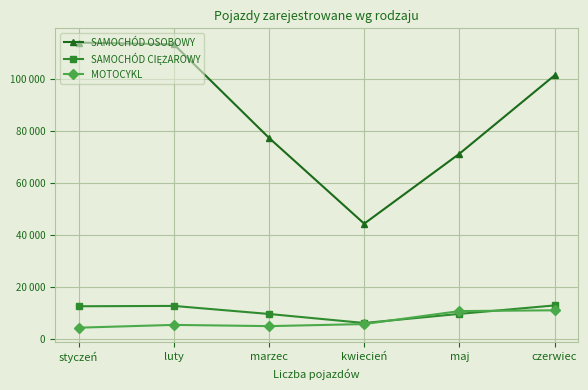

Is this an area chart (filled region under the line)?

No